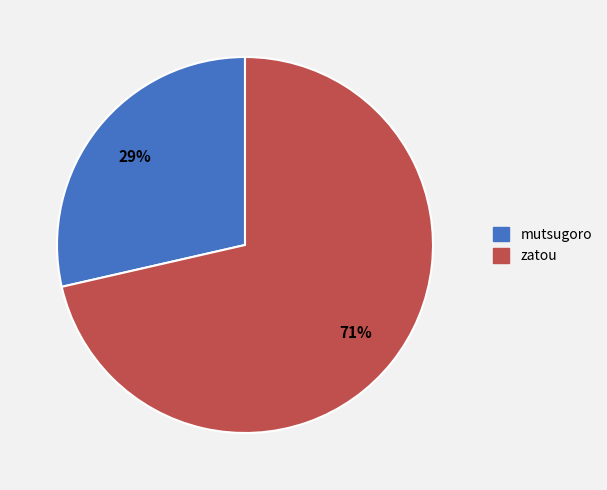

Is it true that zatou is 71% of the pie?

True